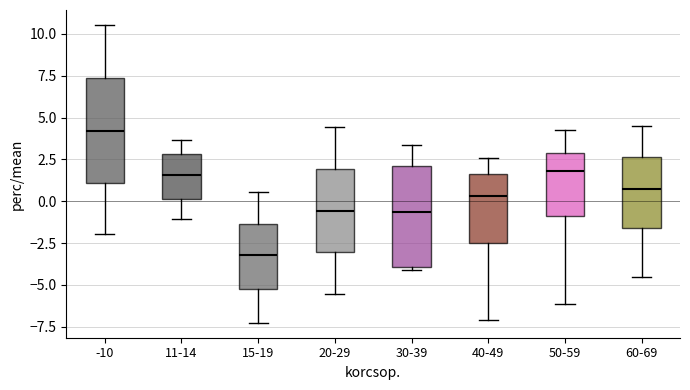

Where is the upper edge of the box for 15-19 on the y-axis? The values are not printed on the chart, so give them approximately, as read against the axis.

-1.5